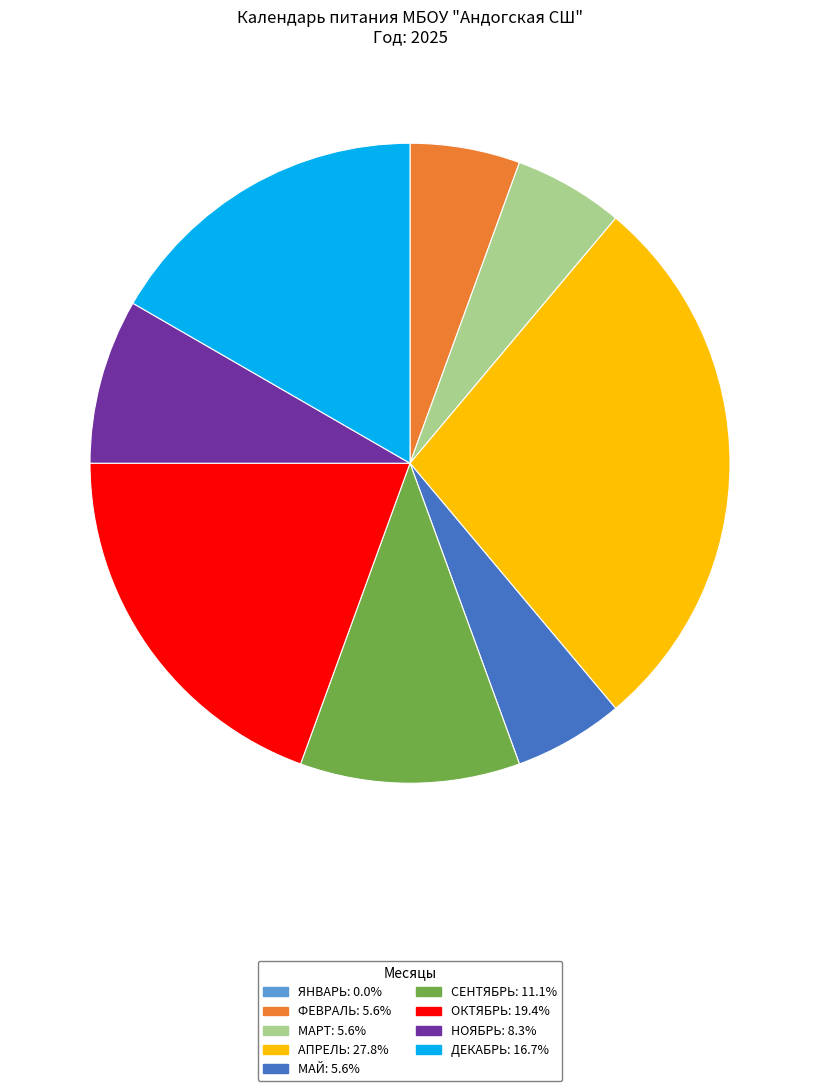

Is there a majority slice in this chart?

No